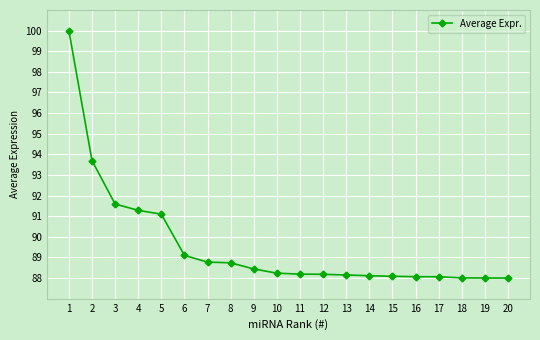

True or false: the data shows 156.2 at 14.

False